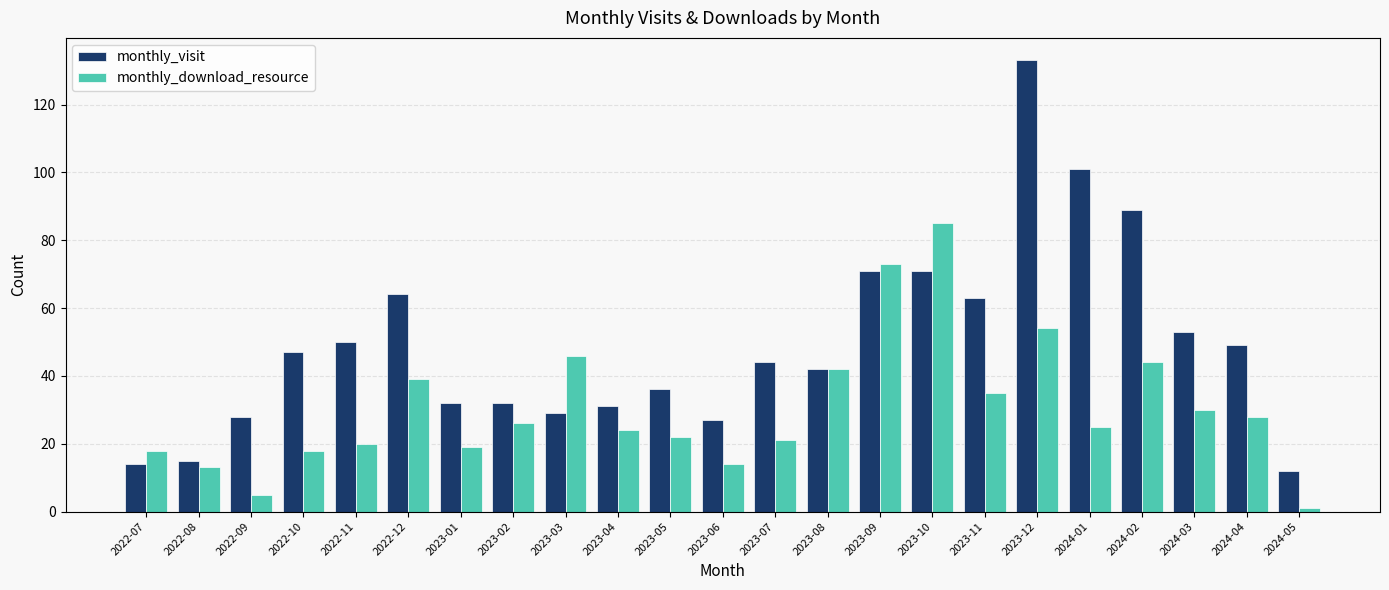

At 2022-07, list the series in order from largest to smallest.

monthly_download_resource, monthly_visit